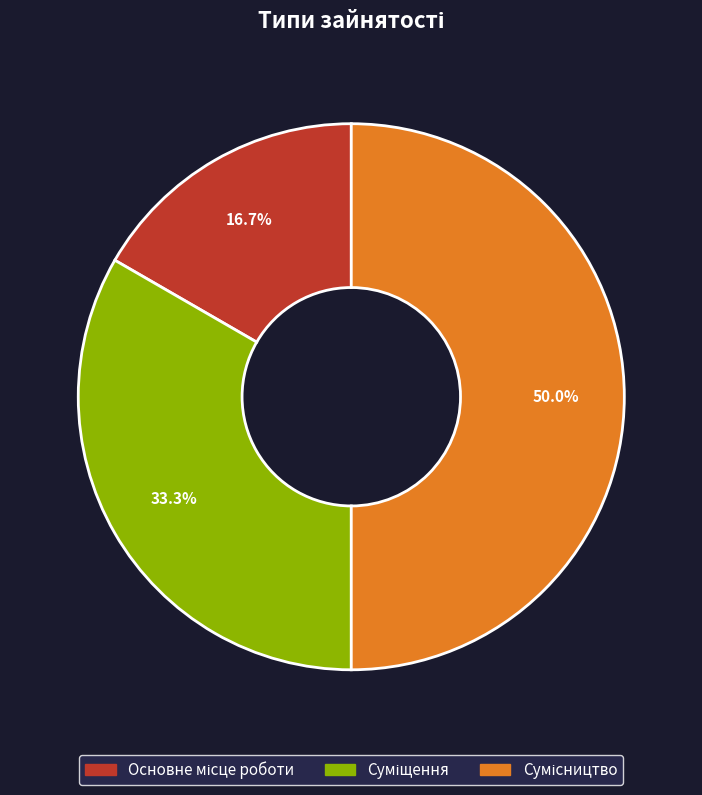

Count the number of slices in the pie.

3